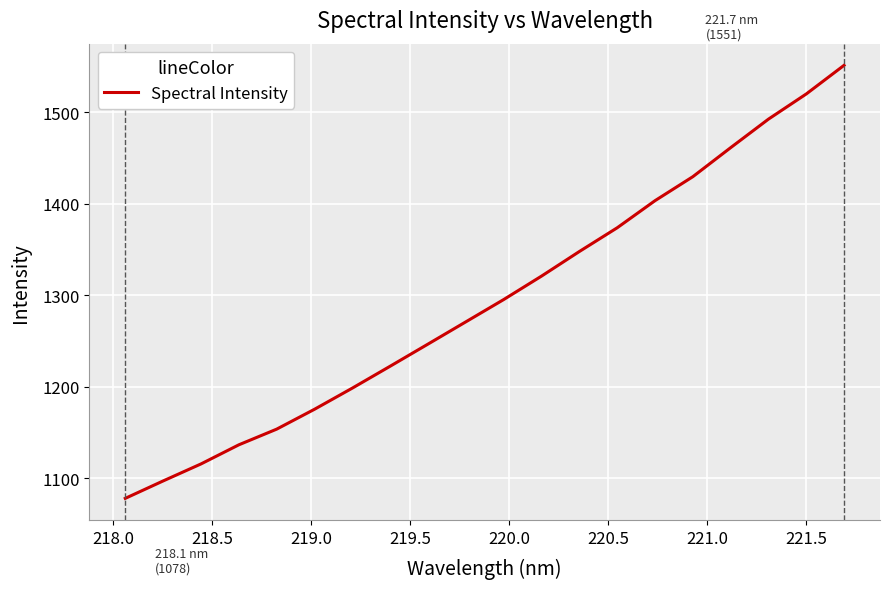

What is the difference between the maximum and minimum values?

472.9